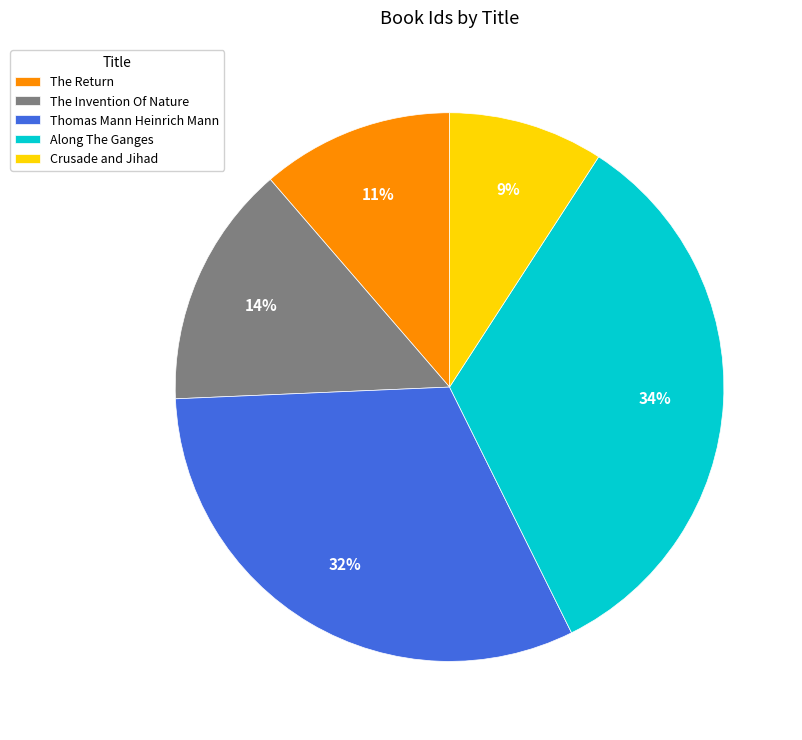

Count the number of slices in the pie.

5